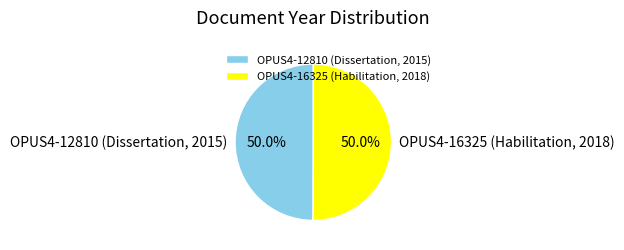

What percentage is the OPUS4-12810 (Dissertation, 2015) slice, to the nearest percent?

50%